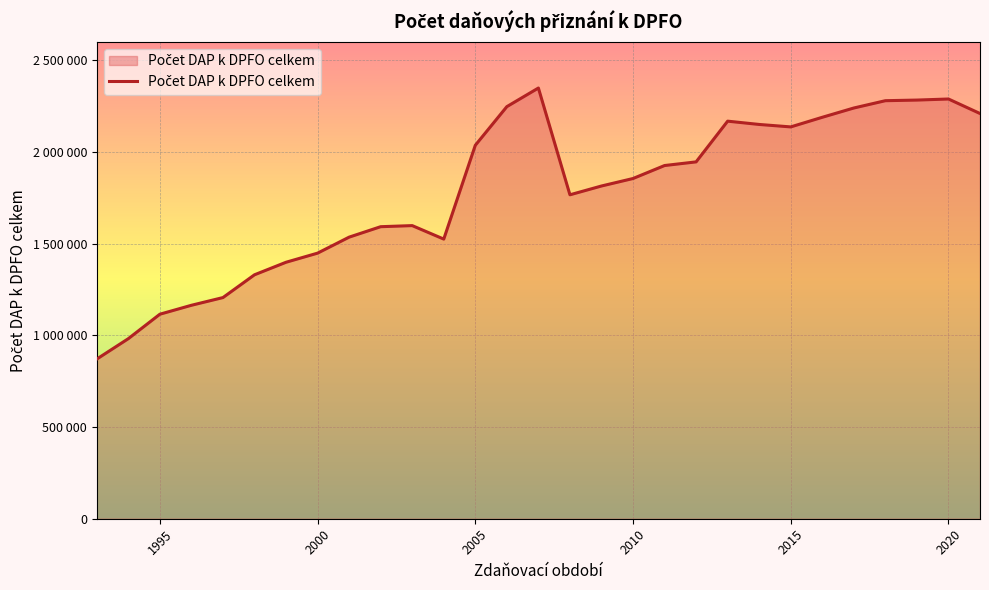

At which category does the data reach its first local valley?

2004